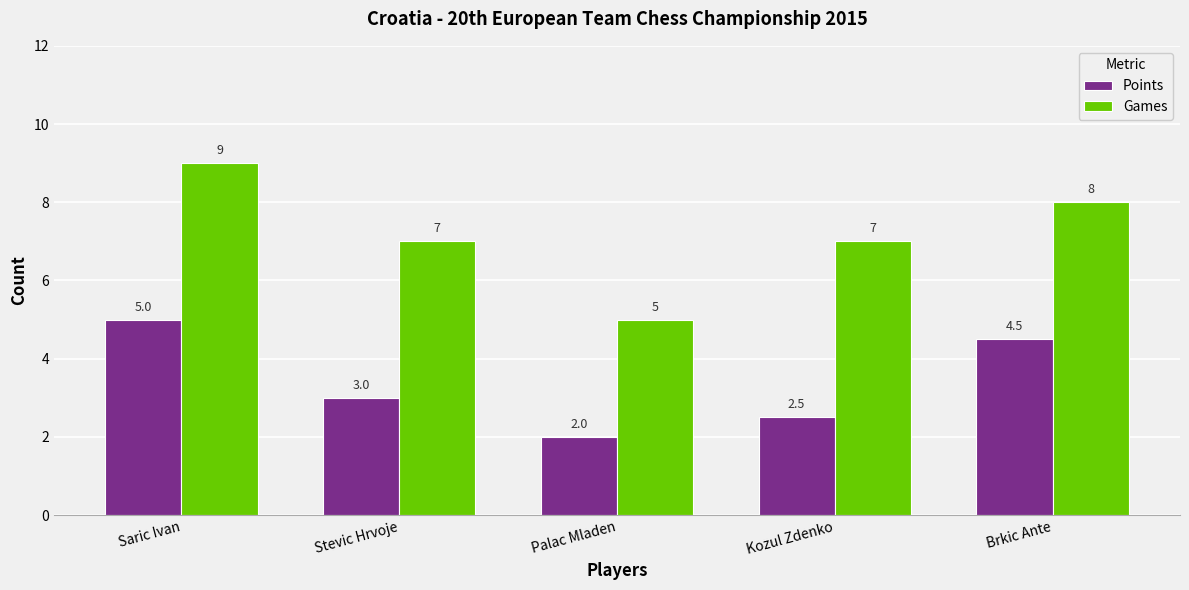

How many distinct data groups are displayed?

2